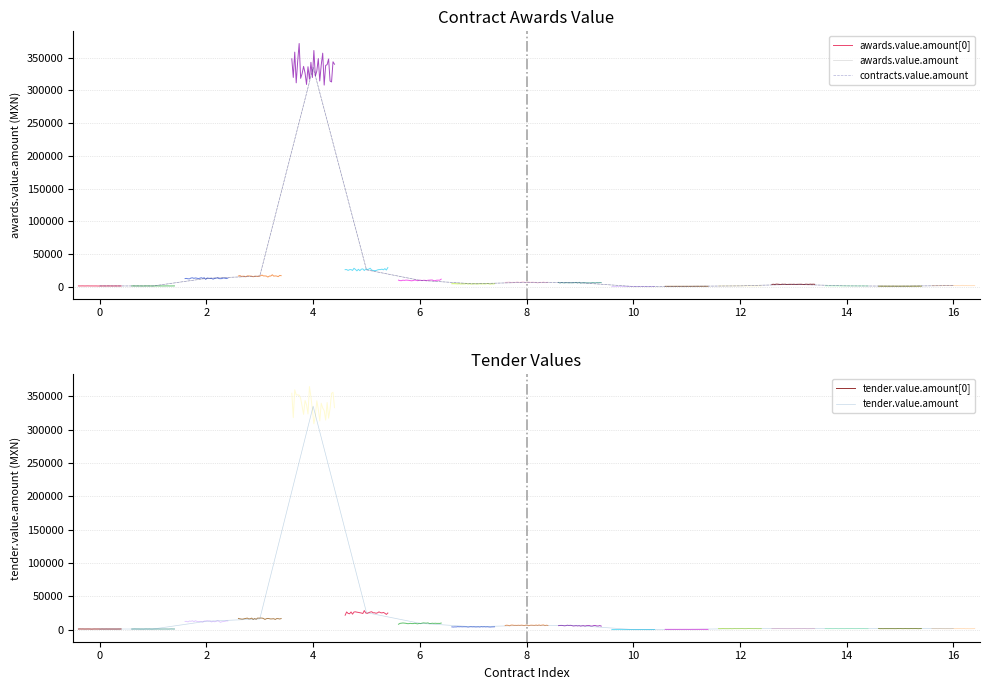

How many categories are shown in the chart?

17